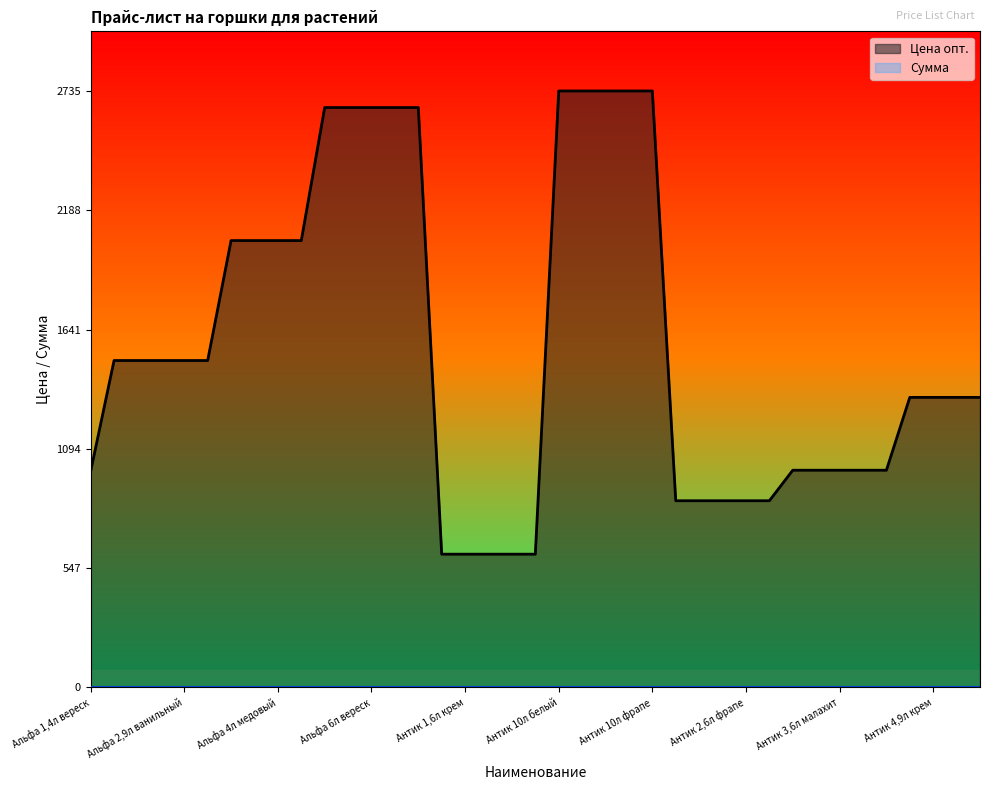

Which series has the widest spread of values?

Цена опт.